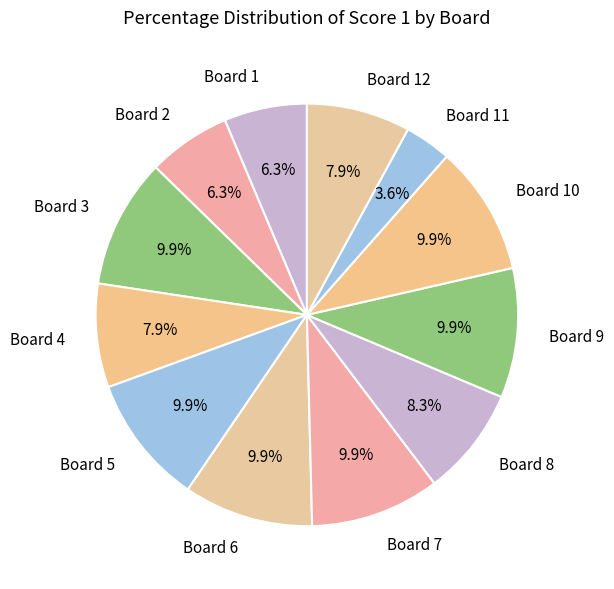

To the nearest percent, what is the difference between the largest and smallest slice percentages?

6%